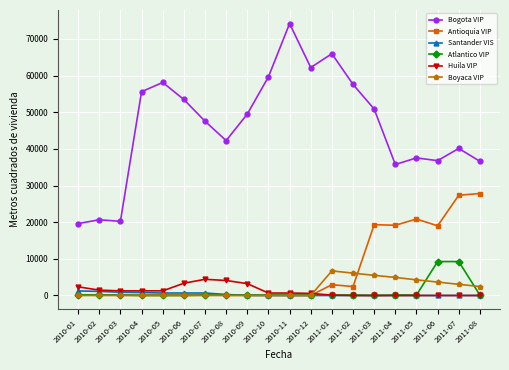

Which series has the largest total across all categories?

Bogota VIP